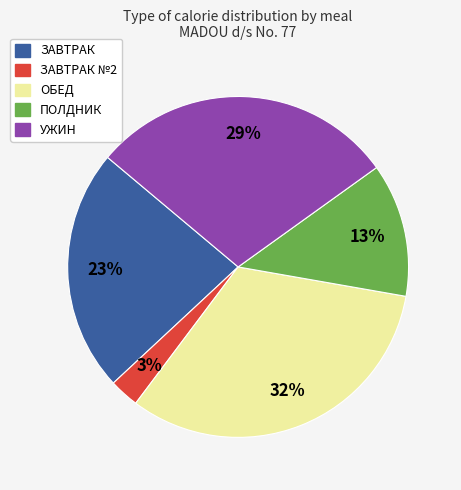

To the nearest percent, what is the average slice percentage?

20%